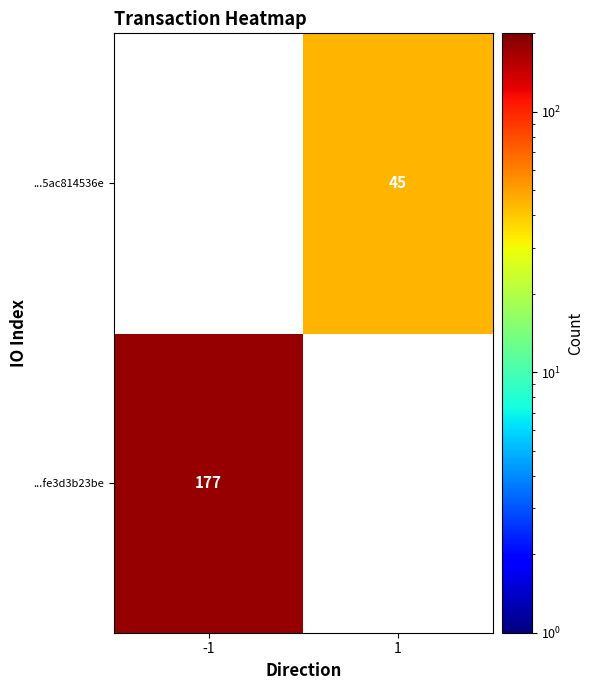

The value of ...5ac814536e at 1 is 79. True or false?

False